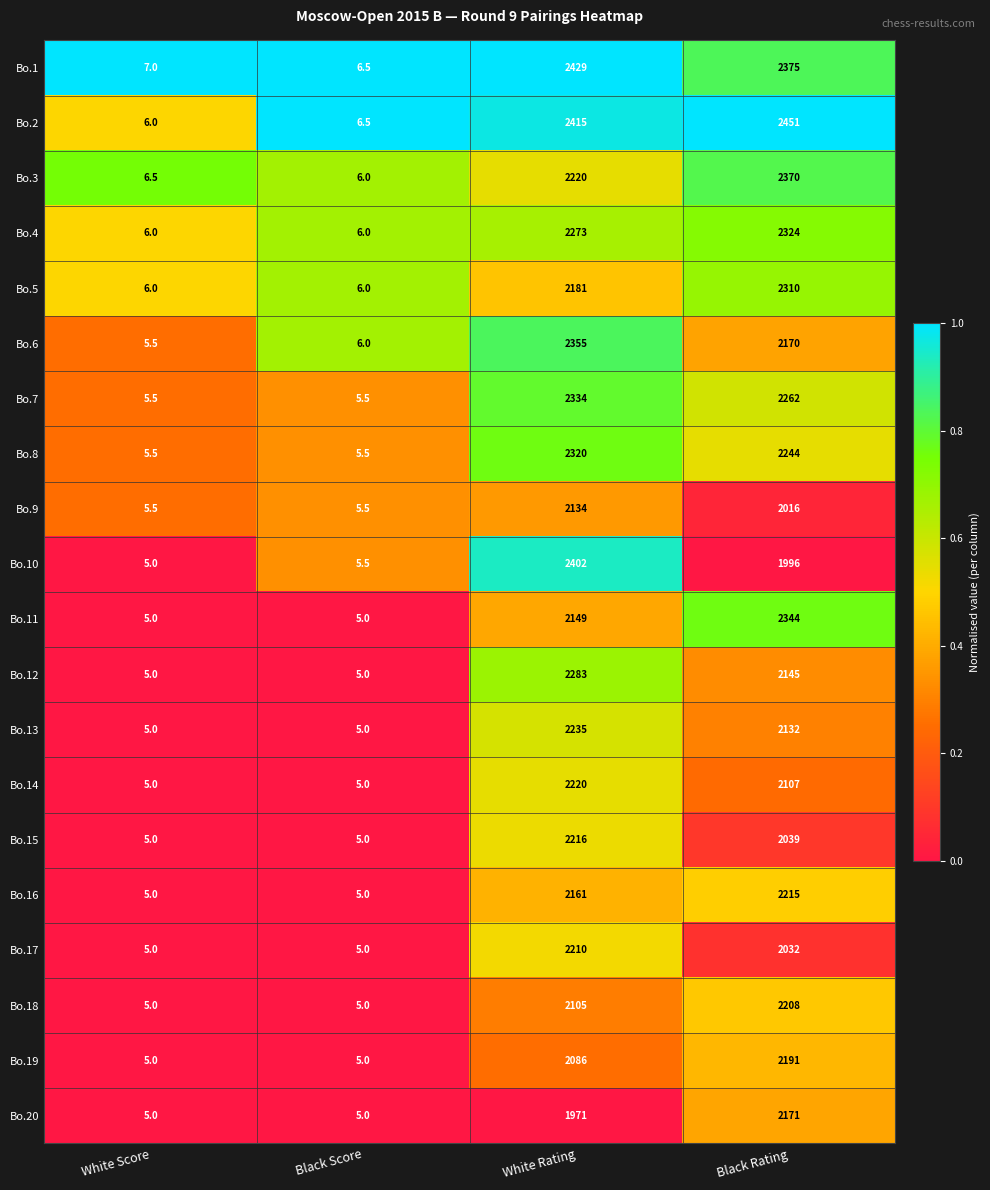

What is the greatest value displayed?

2451.0